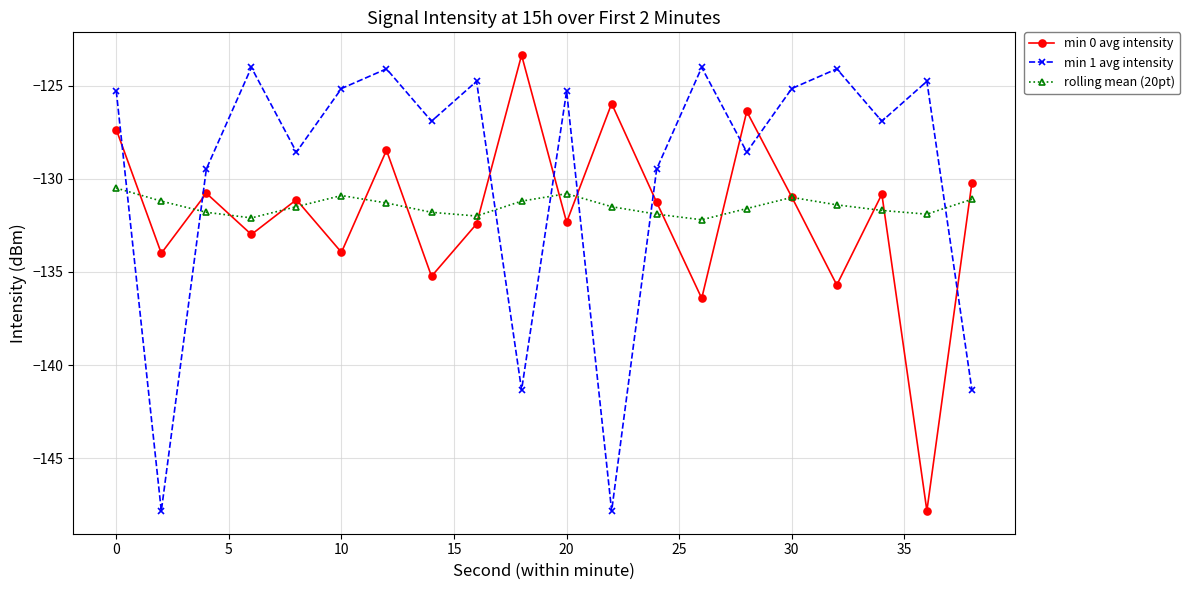

True or false: min 1 avg intensity and min 0 avg intensity intersect in this chart.

True